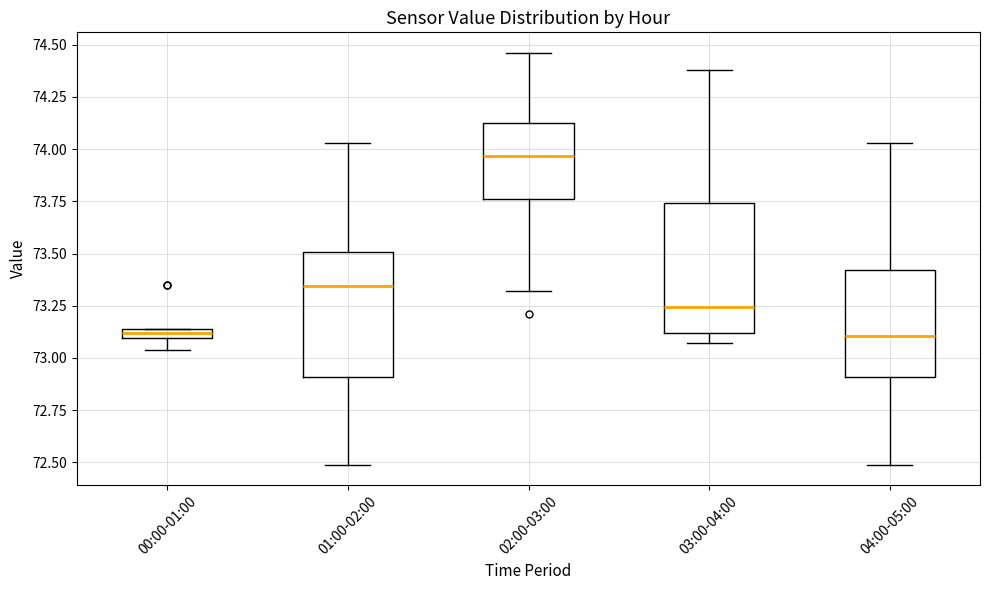

Where is the lower edge of the box for 03:00-04:00 on the y-axis? The values are not printed on the chart, so give them approximately, as read against the axis.

73.10